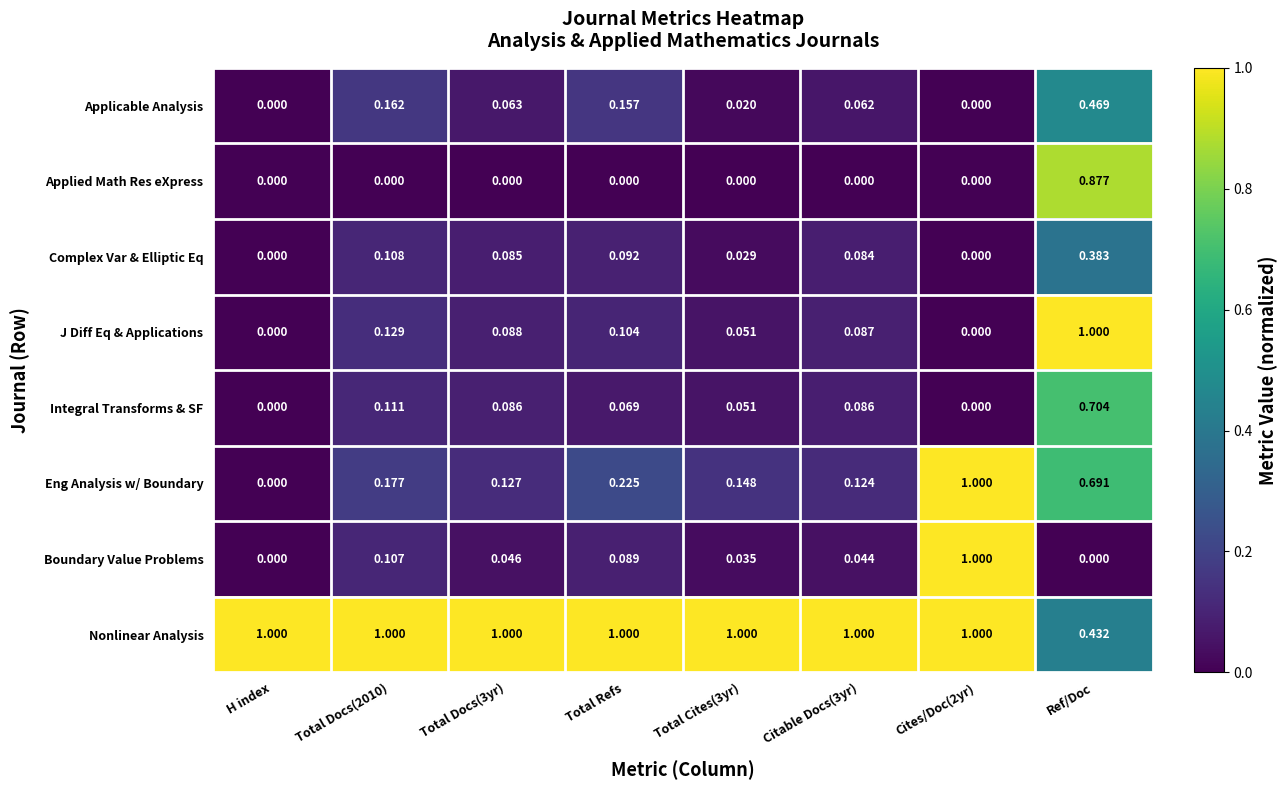

What is the difference between the highest and lowest values at Cites/Doc(2yr)?

1.0